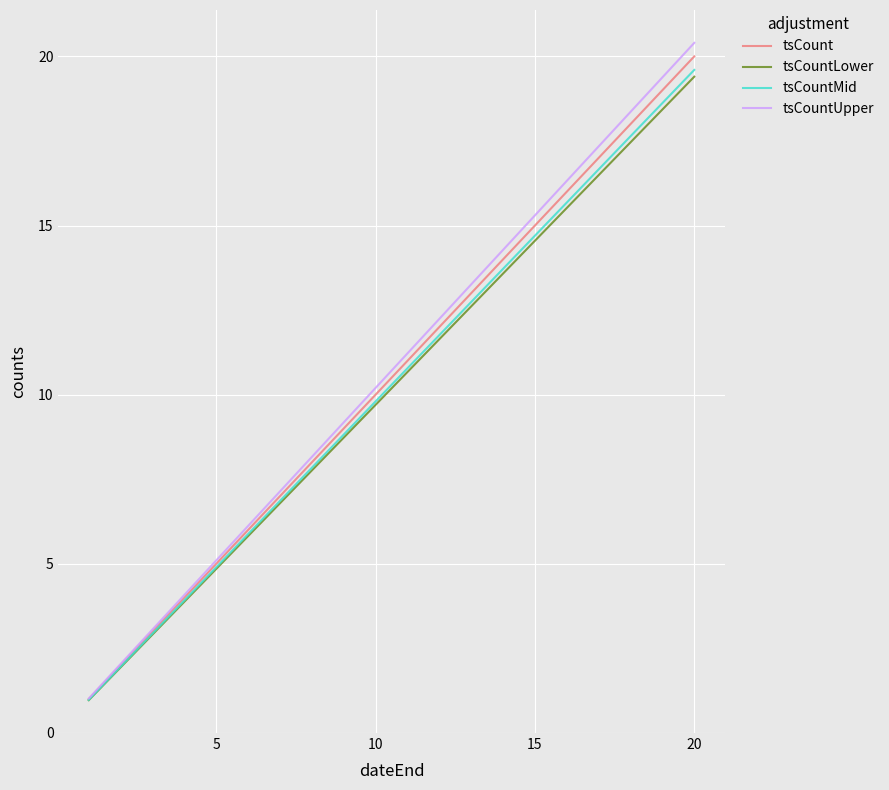

True or false: tsCountLower has more than 2 interior local peaks.

False